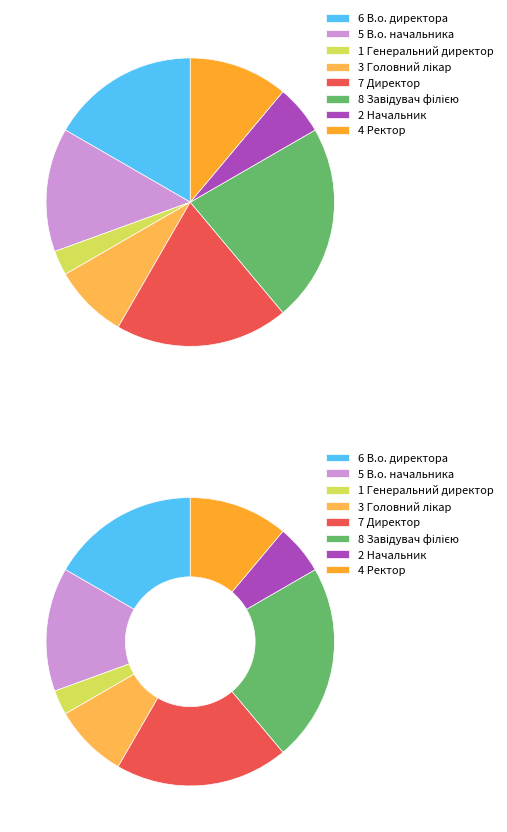

Combined, do Директор and Генеральний директор account for over 50%?

No